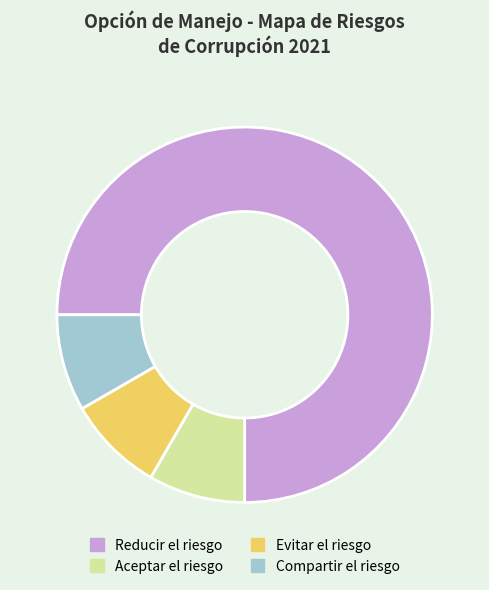

Combined, do Aceptar el riesgo and Evitar el riesgo account for over 50%?

No